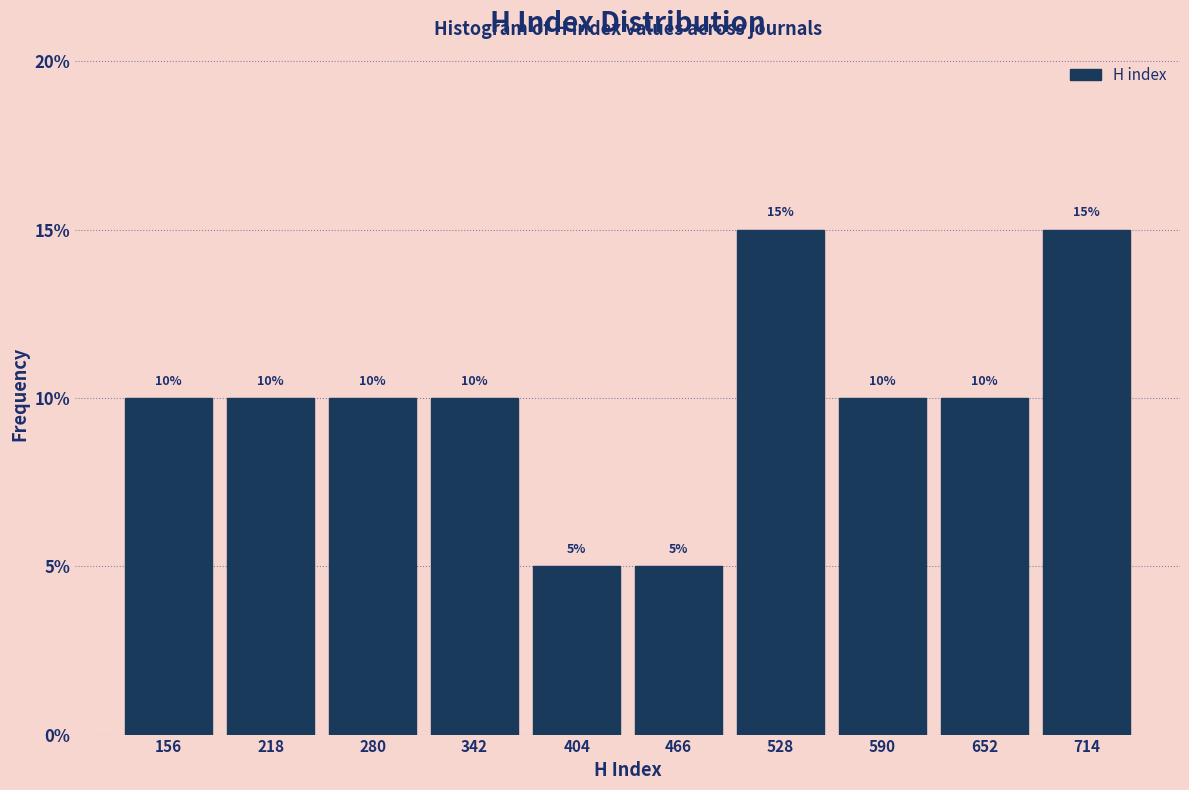

What is the height of the bar covering 130 to 190 on the x-axis? The bar edges are not printed on the chart, so give them approximately, as read against the axis.

10